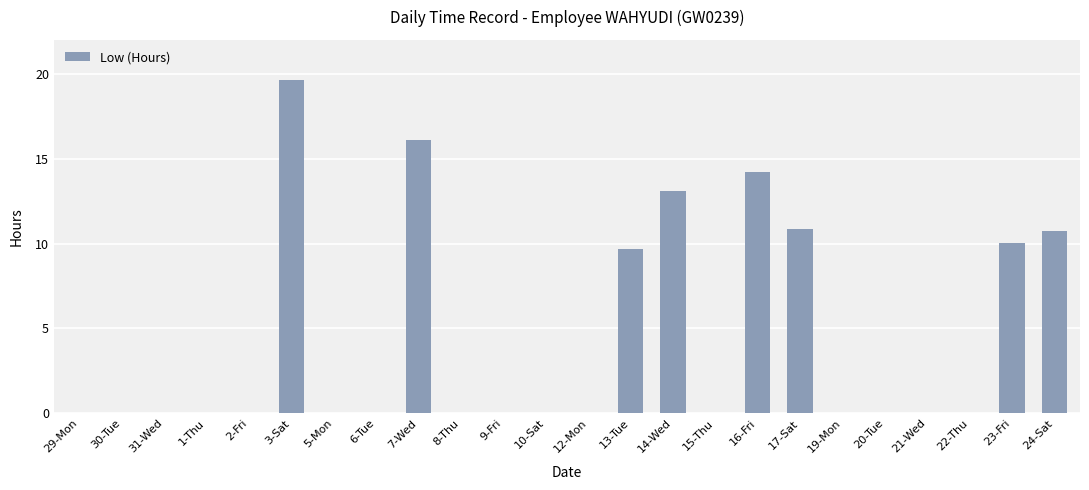

Which has a higher value, 13-Tue or 5-Mon?

13-Tue